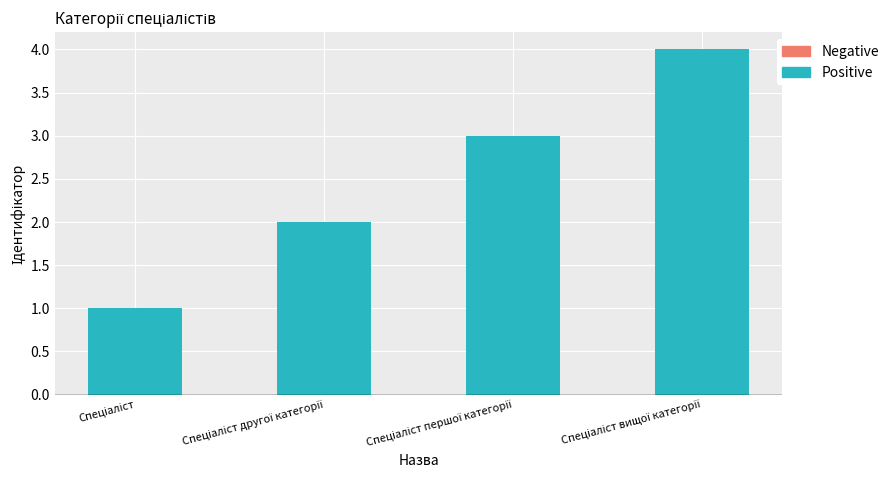

How many series are shown in this chart?

1